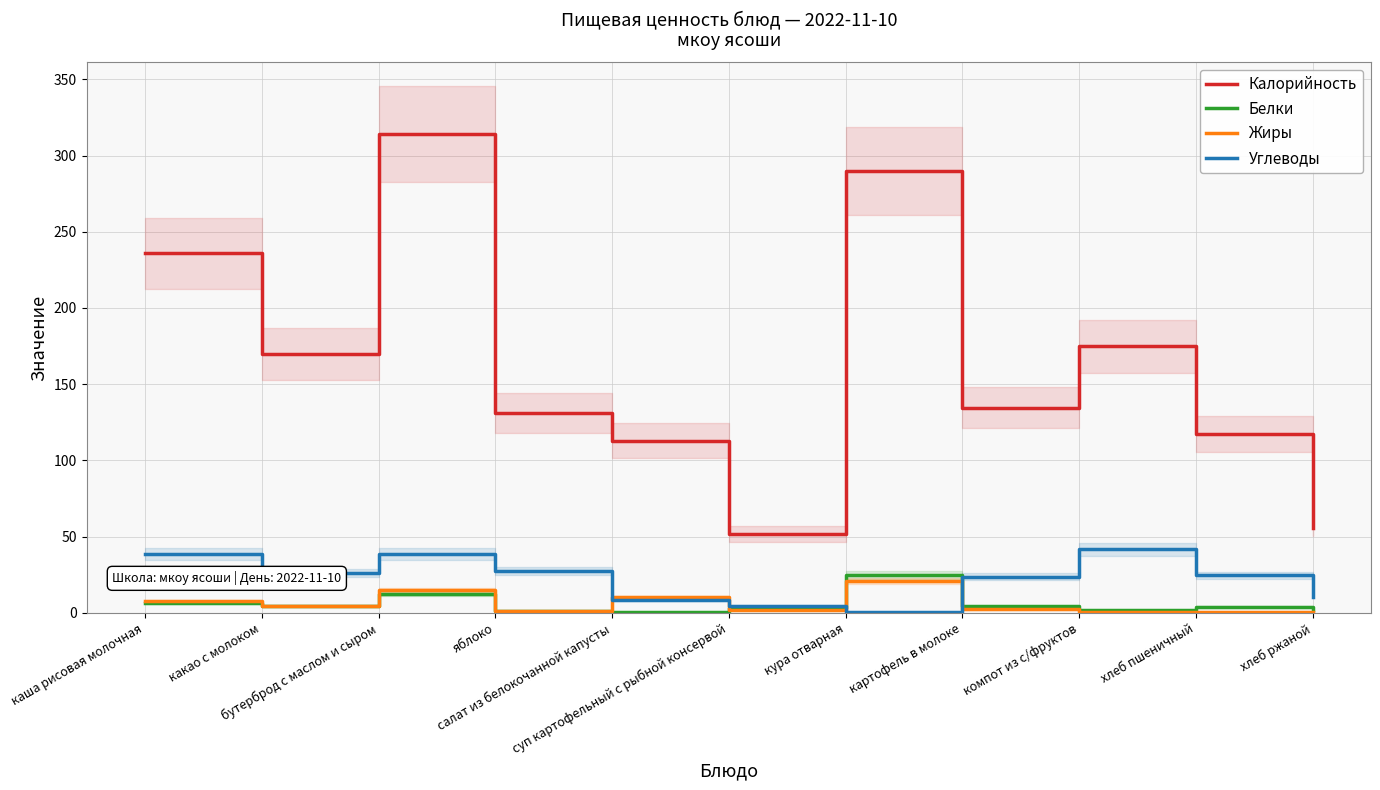

What is the difference between the second highest and minimum values in the Жиры series?

14.6